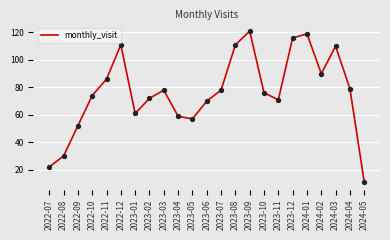

What is the change in value from 2022-08 to 2023-03?

+48